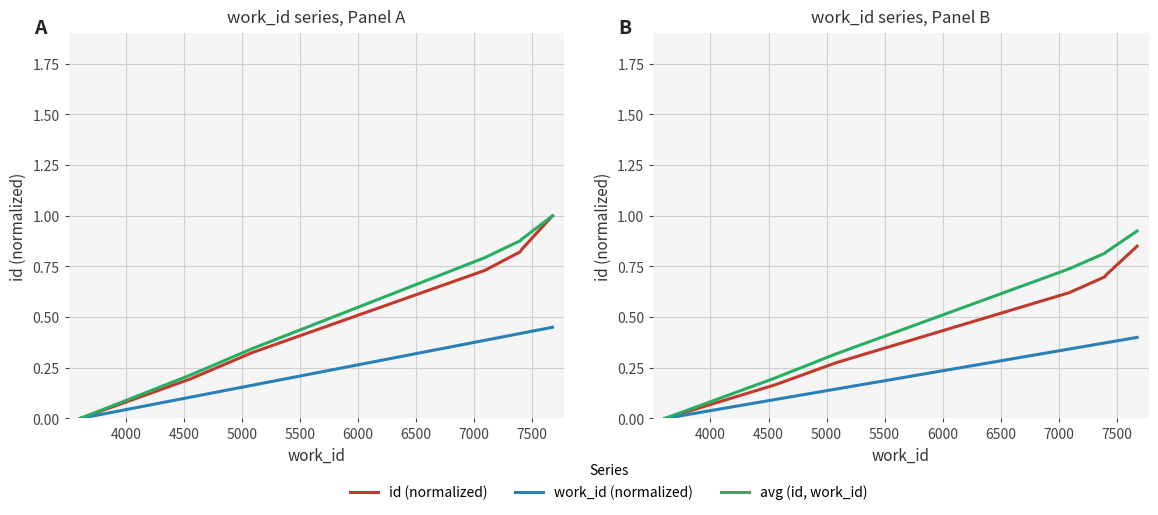

What is the difference between the second highest and minimum values in the work_id (normalized) series?

0.4